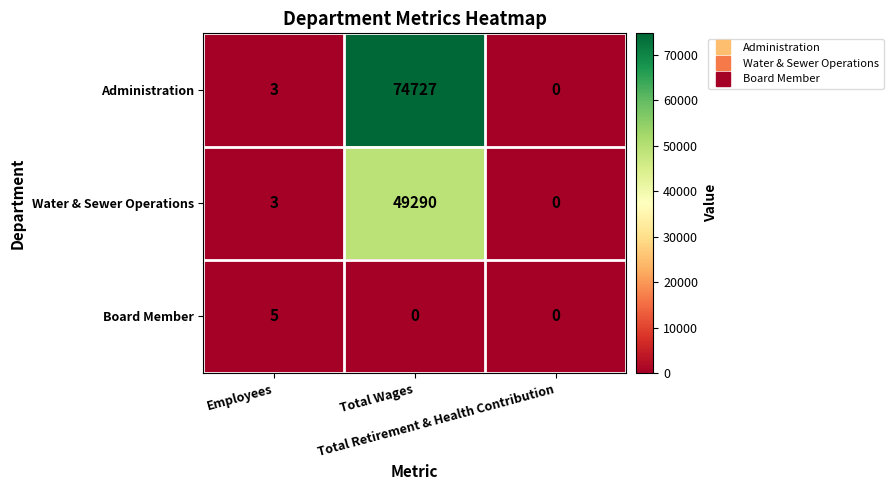

Rank the series by their maximum value, from lowest to highest.

Board Member, Water & Sewer Operations, Administration